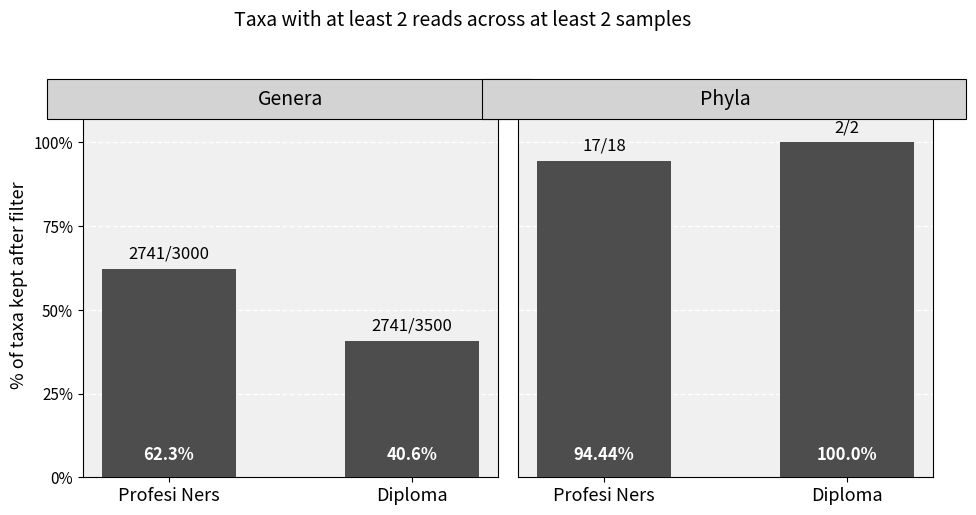

Reading left to right, list all the values displayed in this chart.

Genera: 0.6	0.4
Phyla: 0.9	1.0